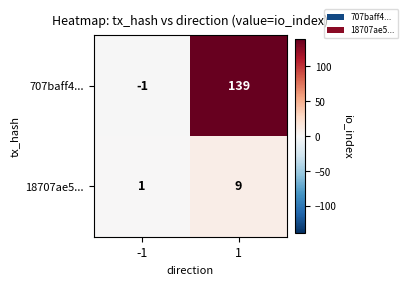

What is the highest value of the 707baff4... series?

139